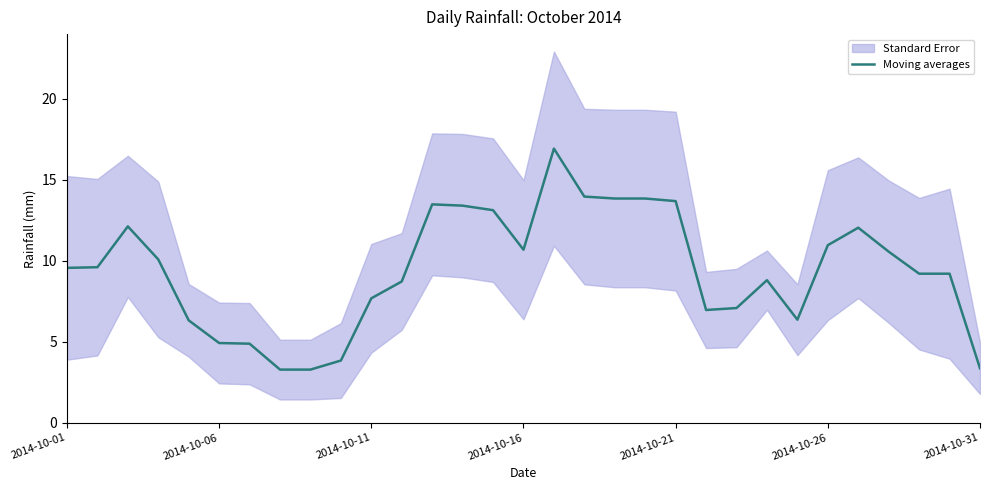

What is the minimum value shown in the chart?

3.3